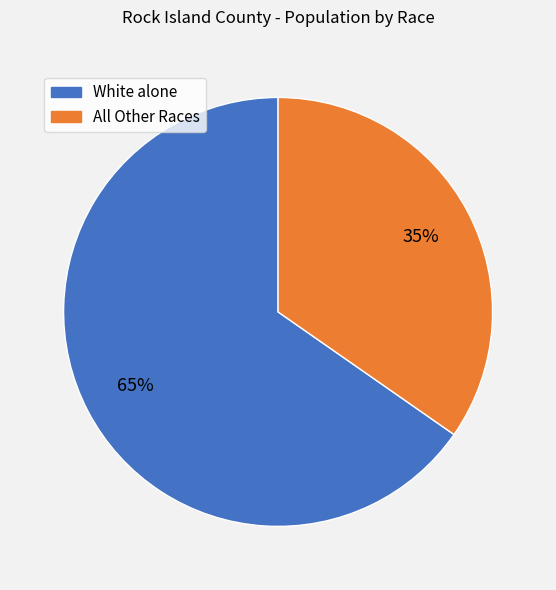

Does any single category account for the majority?

Yes